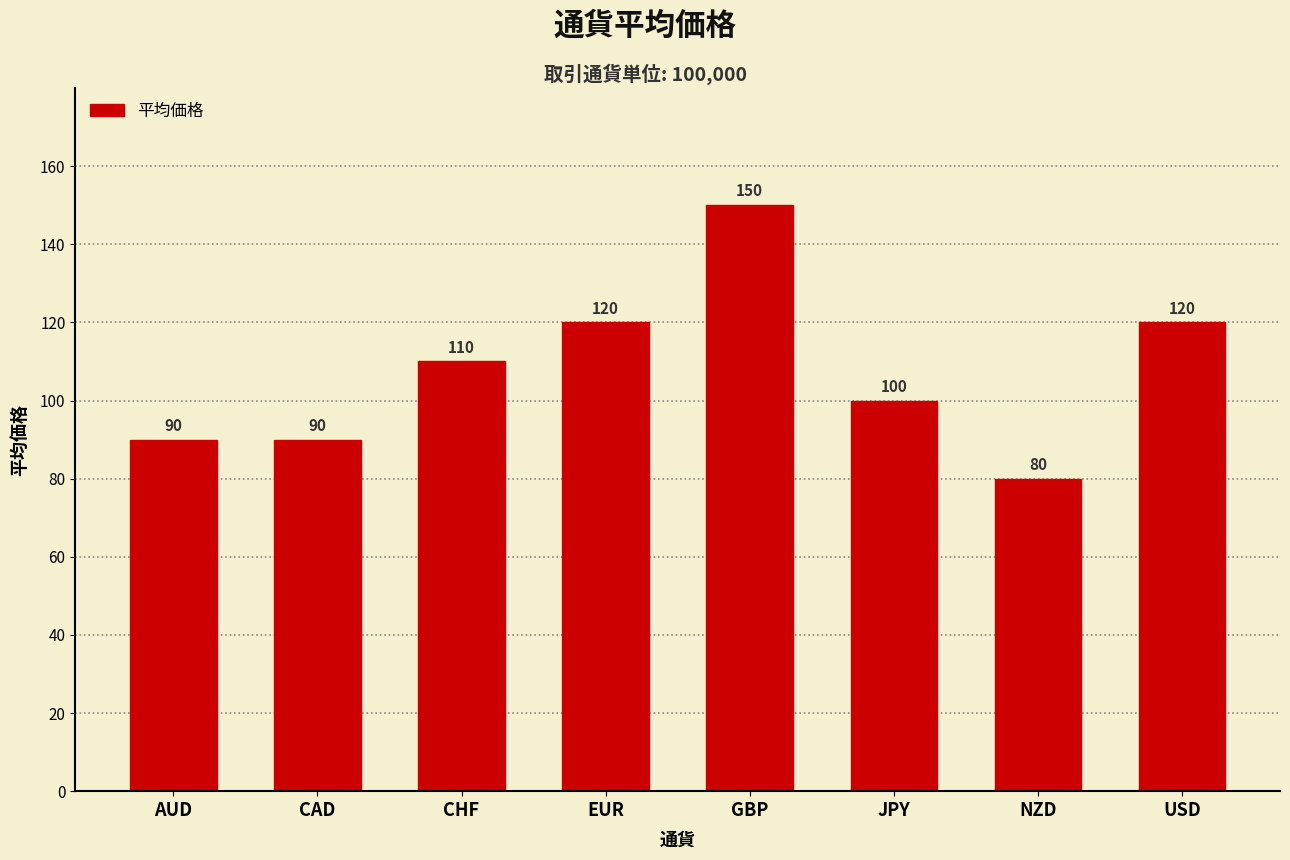

Reading left to right, transcribe all the data shown in this chart.

90	90	110	120	150	100	80	120